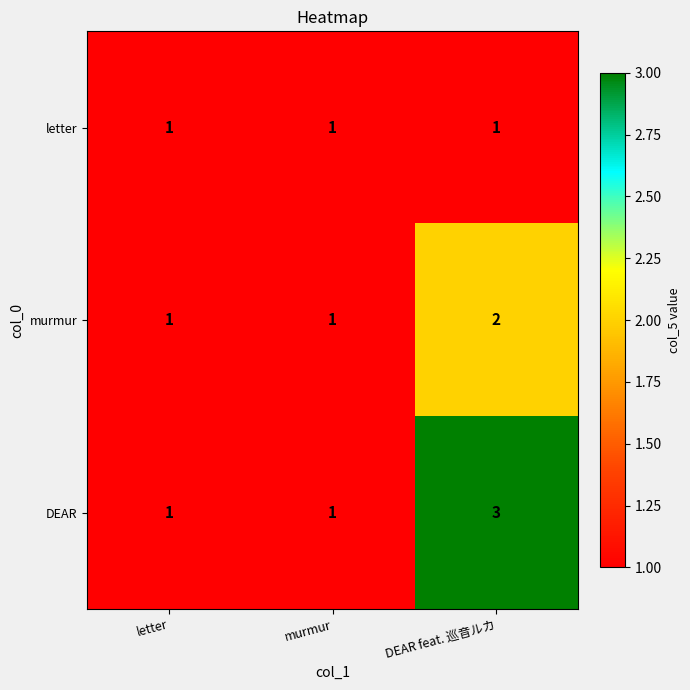

How many distinct data groups are displayed?

3